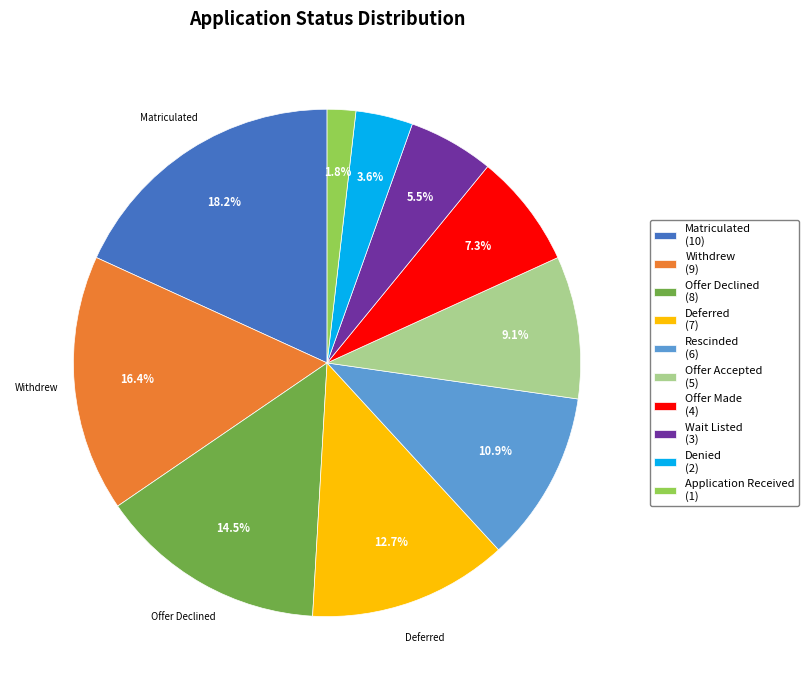

Between Denied and Matriculated, which is larger?

Matriculated